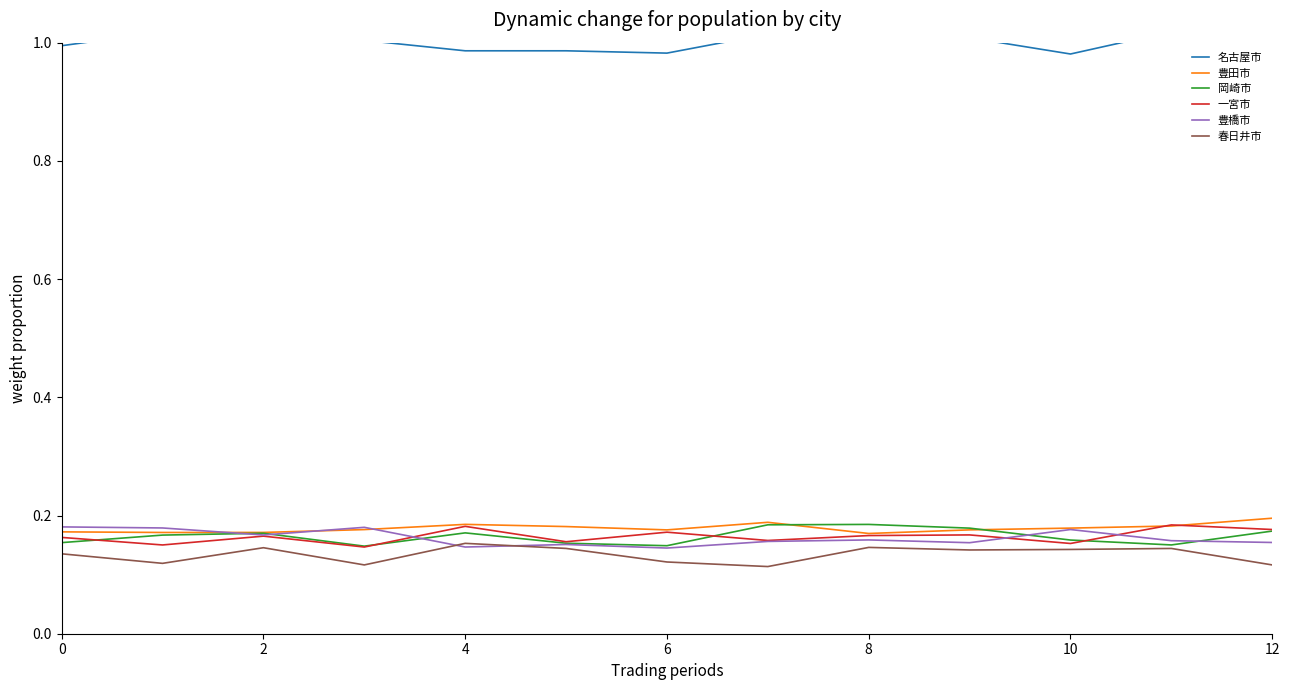

Is it true that 岡崎市 equals 0.2 at 11?

True